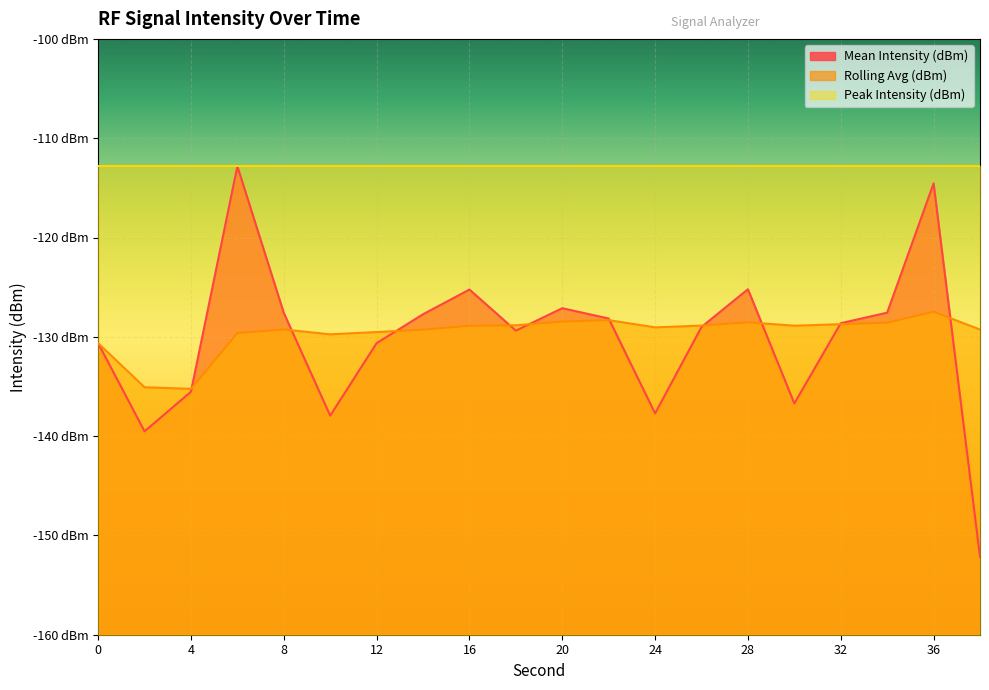

The value of Rolling Avg (dBm) at 28 is -170.4. True or false?

False